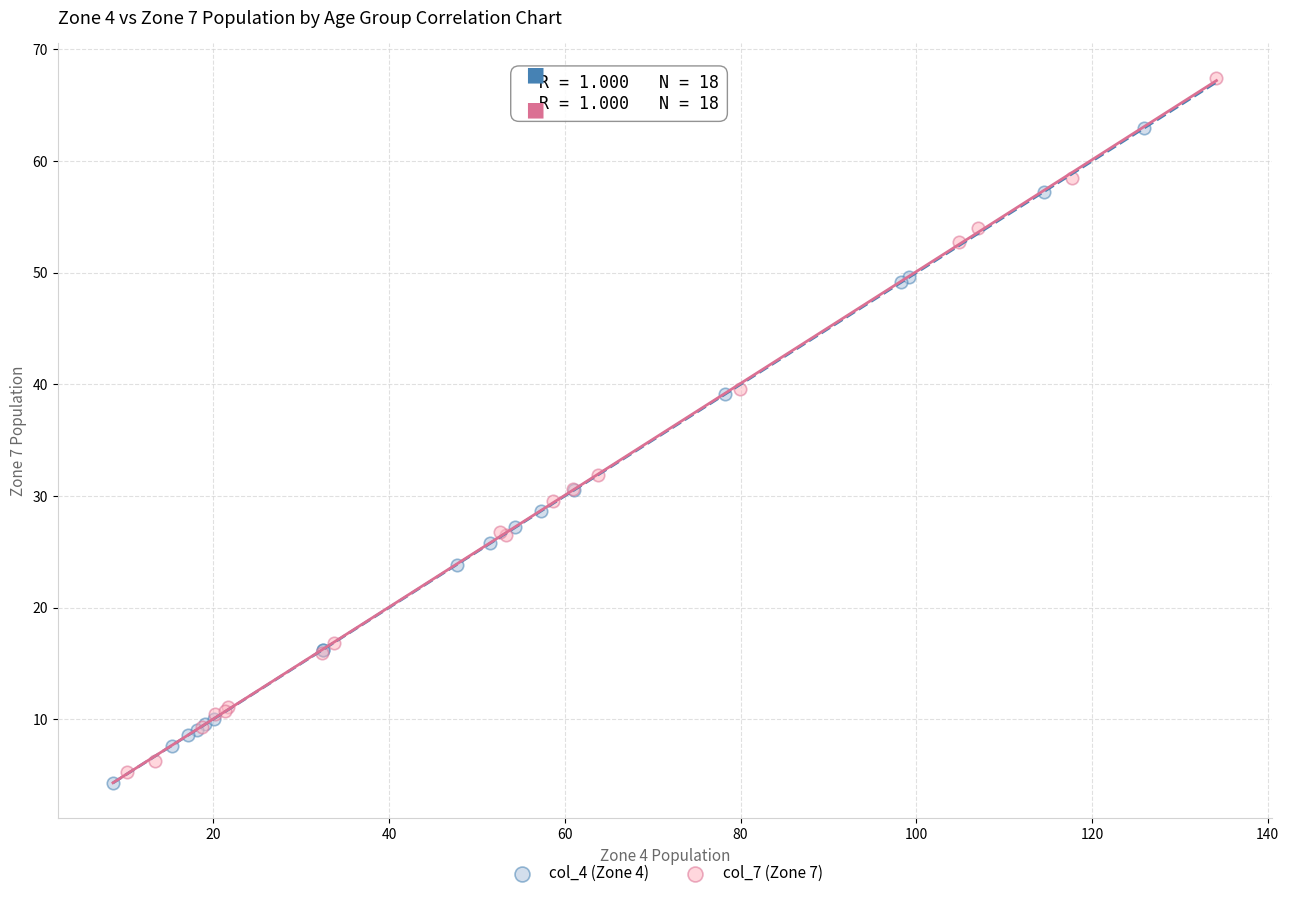

Which series has the largest Y range (max minus min)?

col_7 (Zone 7)